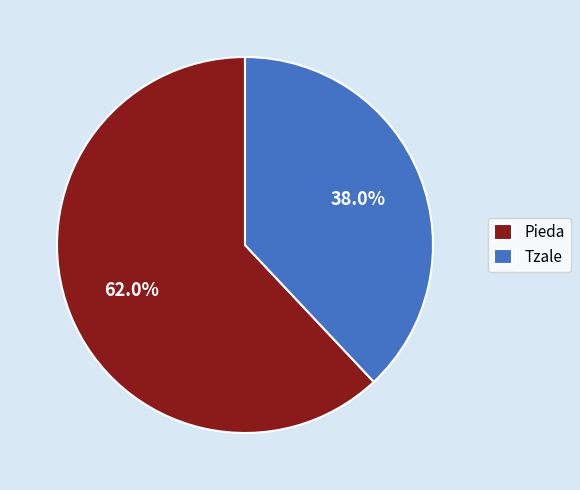

The Tzale slice represents 38% of the pie. True or false?

True